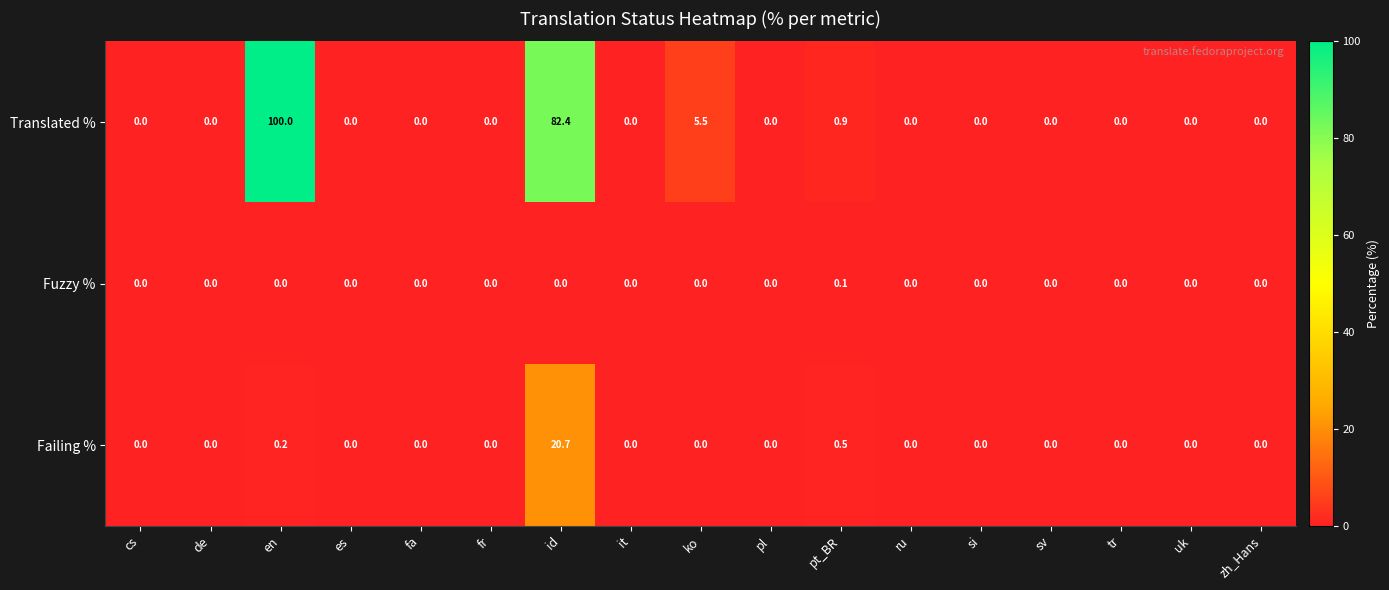

Which category has the highest value in the Fuzzy % series?

pt_BR